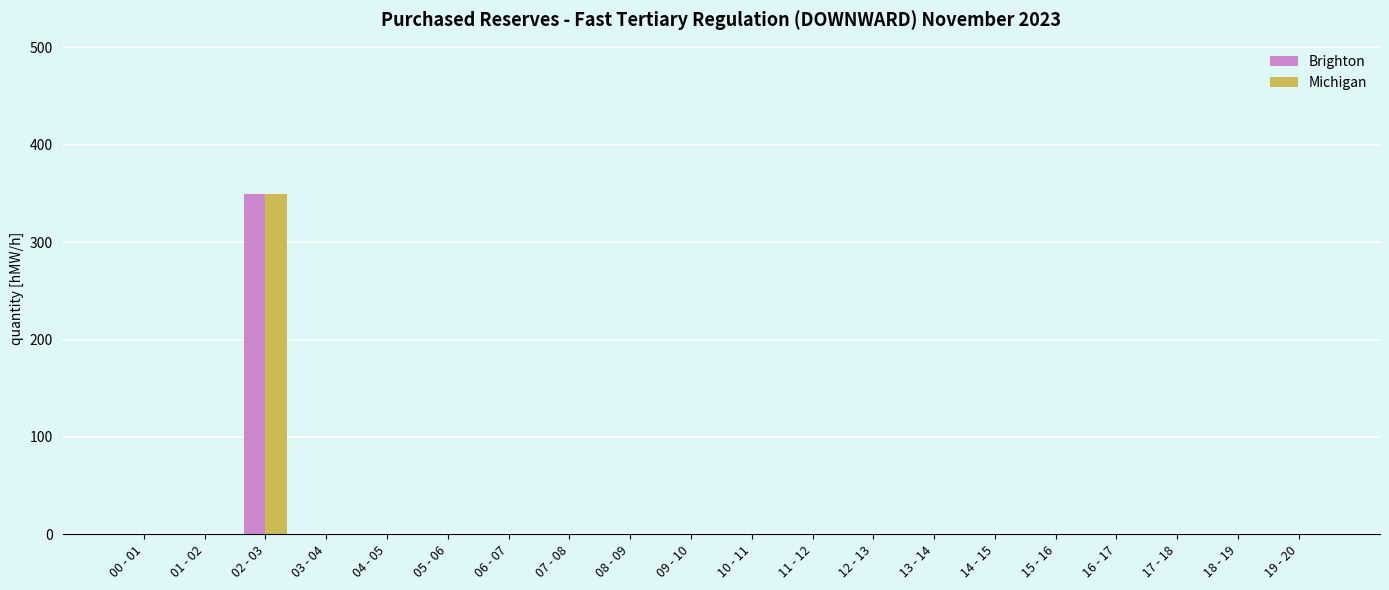

At which label does Michigan reach its peak?

02 - 03